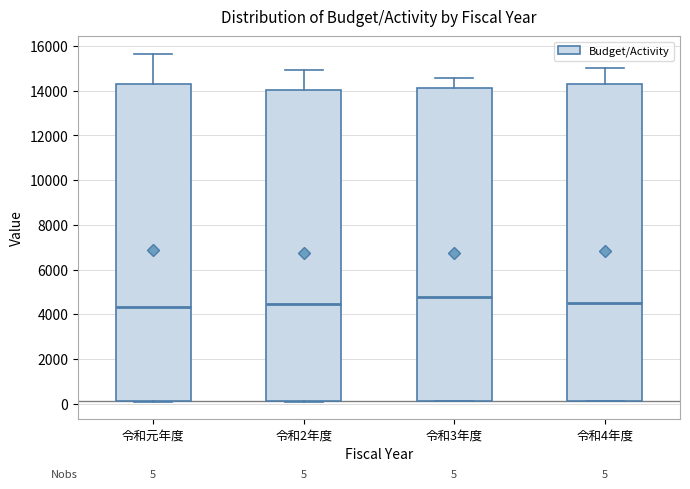

Which box has the highest median line?

令和3年度